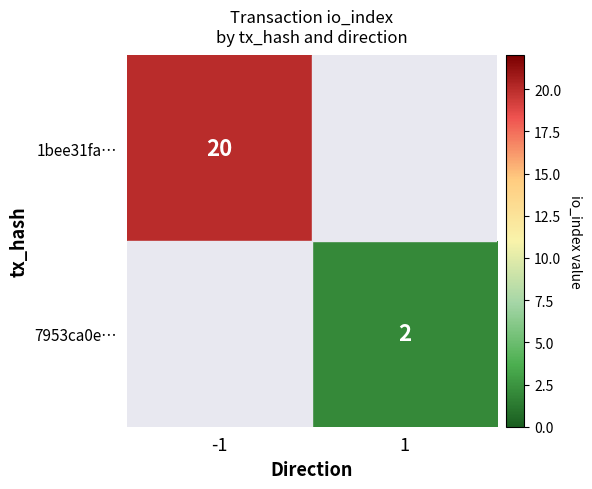

True or false: 7953ca0e… has a value of 2 at 1.

True